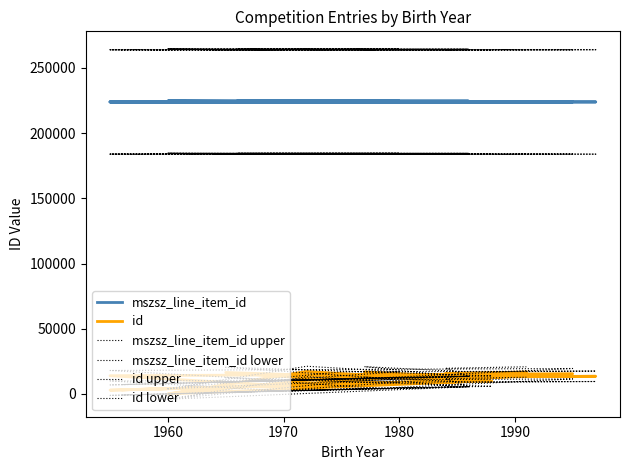

How many distinct data groups are displayed?

6